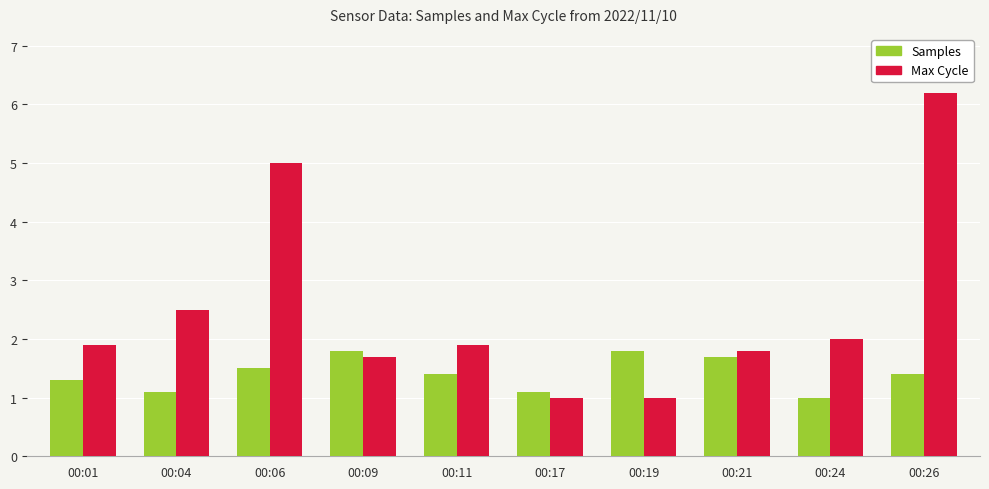

What is the difference between the second highest and minimum values in the Max Cycle series?

4.0